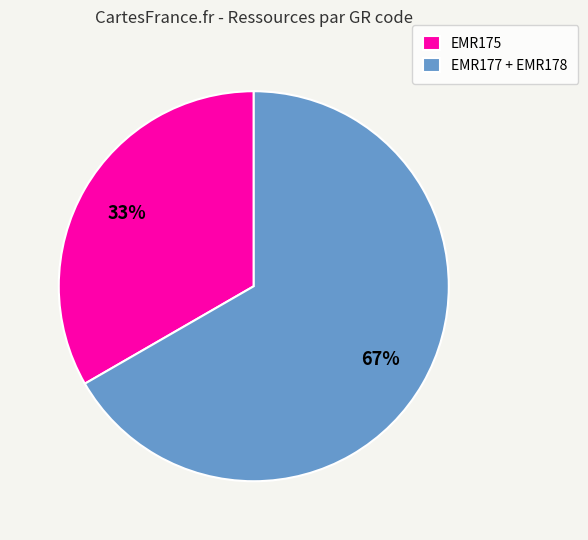

How many segments does this pie chart have?

2